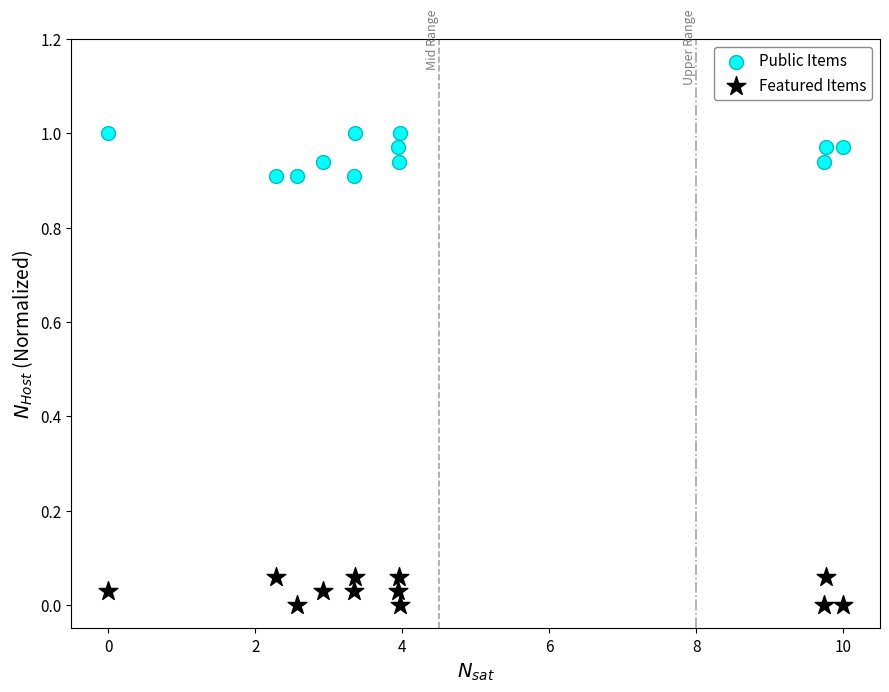

Which series has the largest Y range (max minus min)?

Public Items